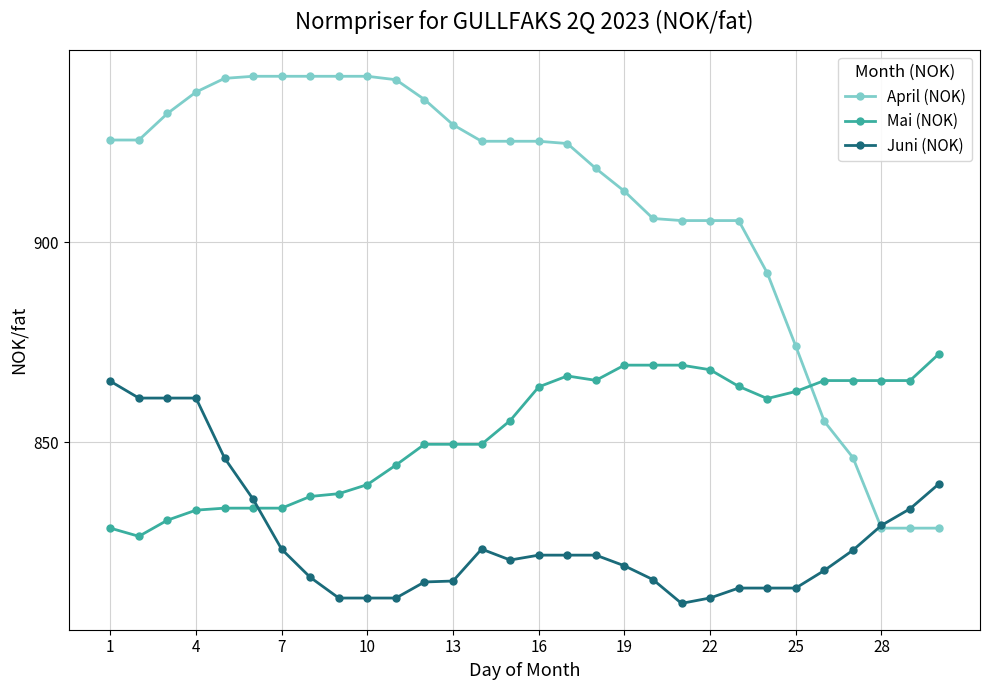

After their last crossing, which series has the higher values: April (NOK) or Juni (NOK)?

Juni (NOK)